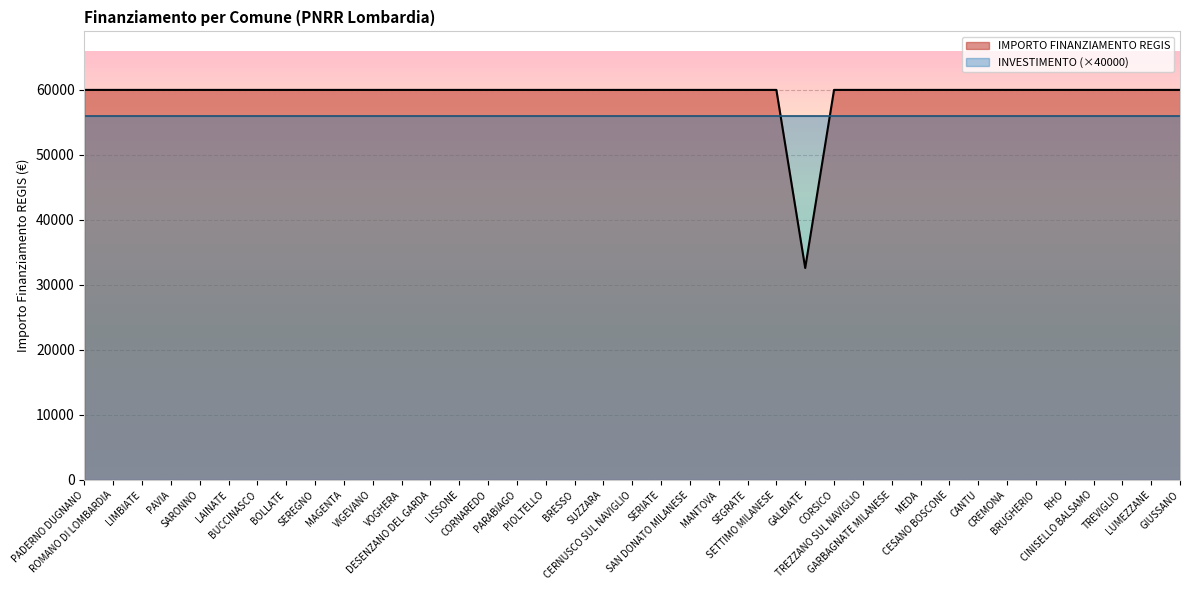

Reading left to right, list all the values displayed in this chart.

PADERNO DUGNANO=59966	ROMANO DI LOMBARDIA=59966	LIMBIATE=59966	PAVIA=59966	SARONNO=59966	LAINATE=59966	BUCCINASCO=59966	BOLLATE=59966	SEREGNO=59966	MAGENTA=59966	VIGEVANO=59966	VOGHERA=59966	DESENZANO DEL GARDA=59966	LISSONE=59966	CORNAREDO=59966	PARABIAGO=59966	PIOLTELLO=59966	BRESSO=59966	SUZZARA=59966	CERNUSCO SUL NAVIGLIO=59966	SERIATE=59966	SAN DONATO MILANESE=59966	MANTOVA=59966	SEGRATE=59966	SETTIMO MILANESE=59966	GALBIATE=32589	CORSICO=59966	TREZZANO SUL NAVIGLIO=59966	GARBAGNATE MILANESE=59966	MEDA=59966	CESANO BOSCONE=59966	CANTU=59966	CREMONA=59966	BRUGHERIO=59966	RHO=59966	CINISELLO BALSAMO=59966	TREVIGLIO=59966	LUMEZZANE=59966	GIUSSANO=59966